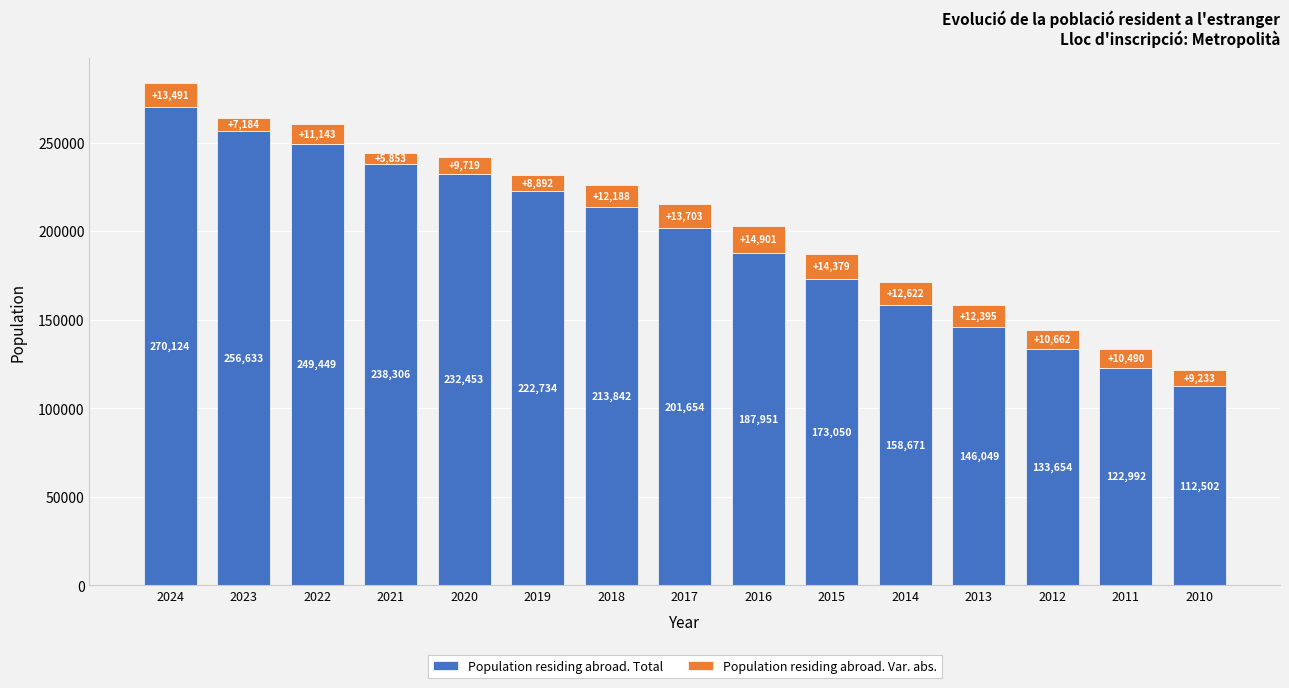

How many categories are shown in the chart?

15